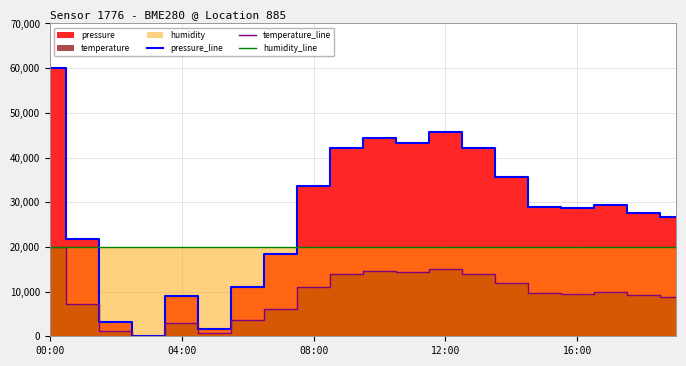

What is the minimum value for humidity_line?

20000.0